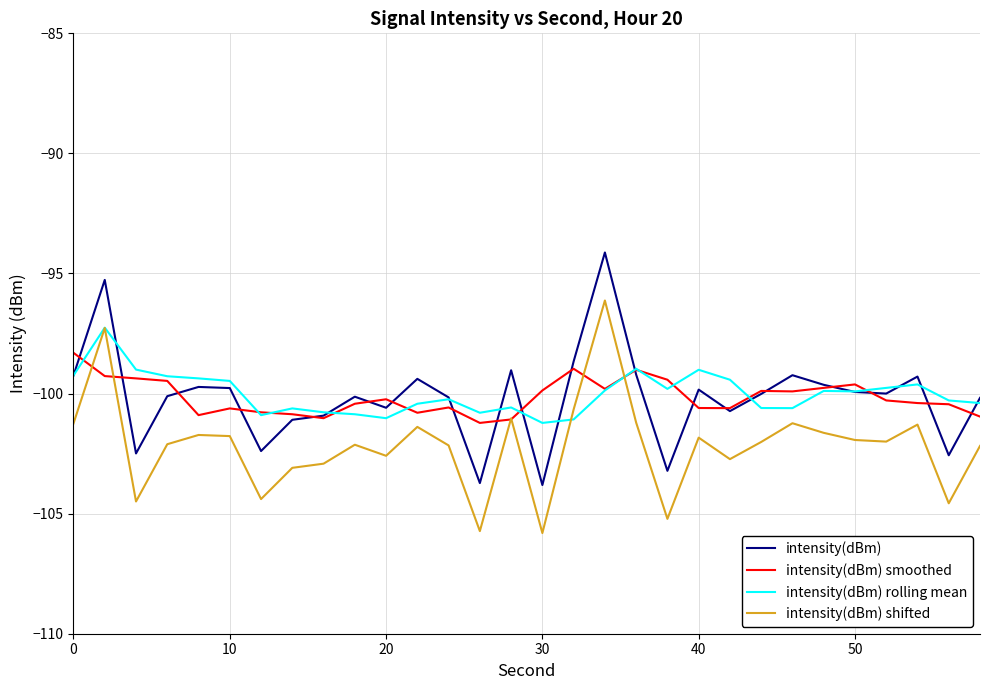

True or false: intensity(dBm) shifted and intensity(dBm) intersect in this chart.

False